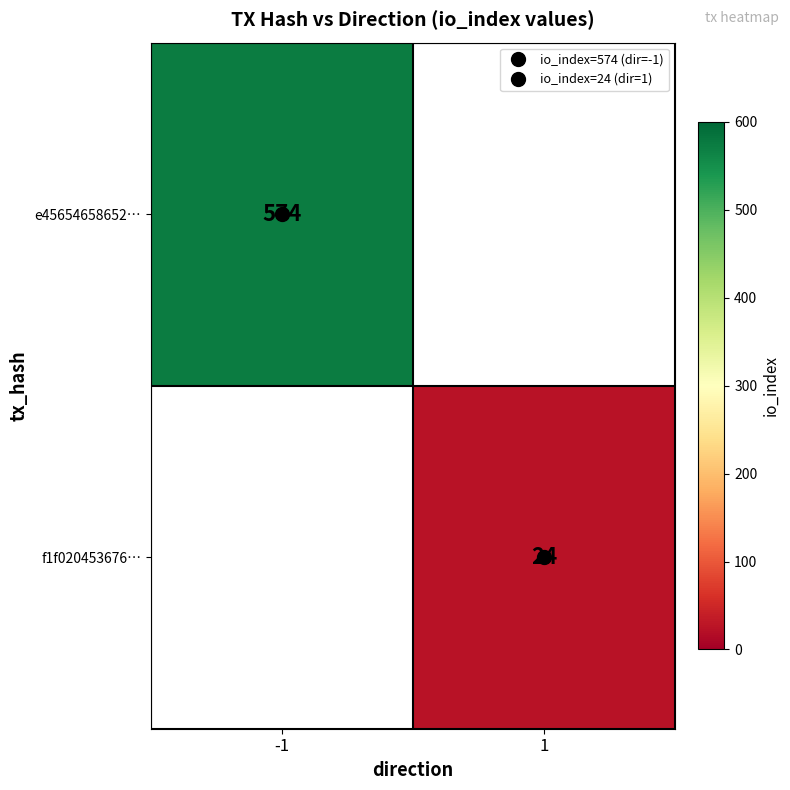

Is it true that f1f020453676… equals 24.0 at 1?

True